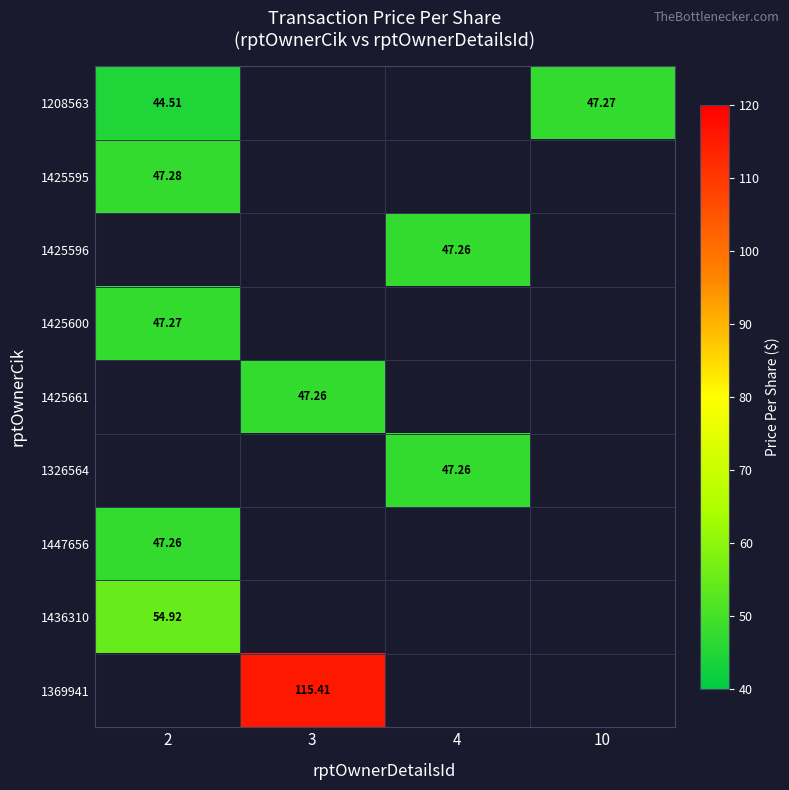

Which label corresponds to the largest value in the chart?

3